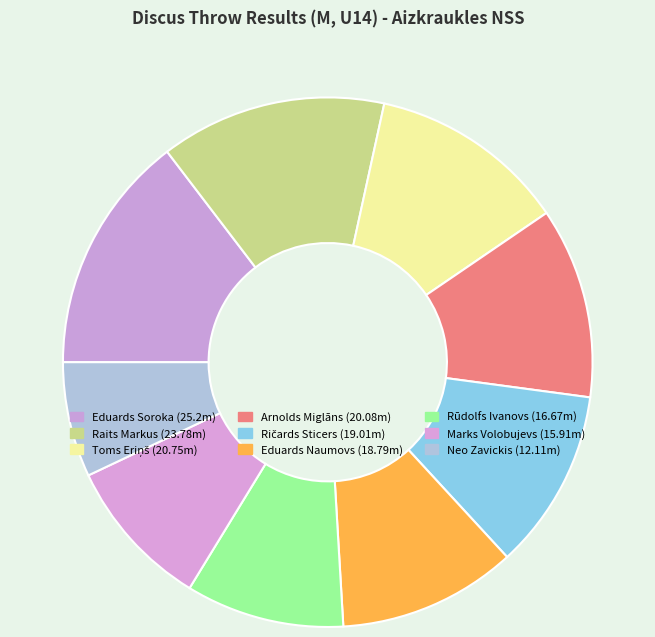

Does Eduards Soroka represent more than half of the total?

No